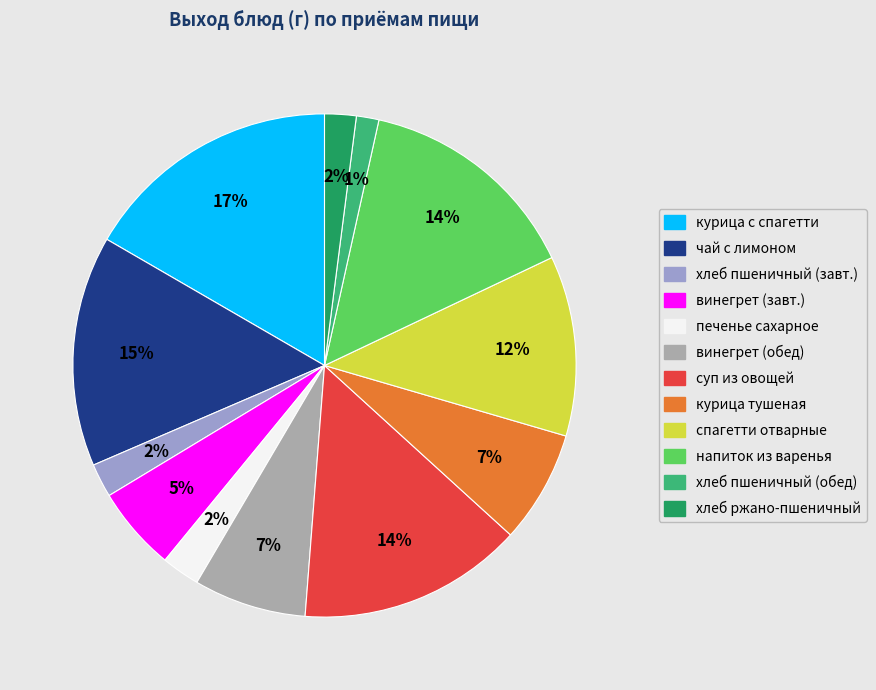

To the nearest percent, what is the average slice percentage?

8%